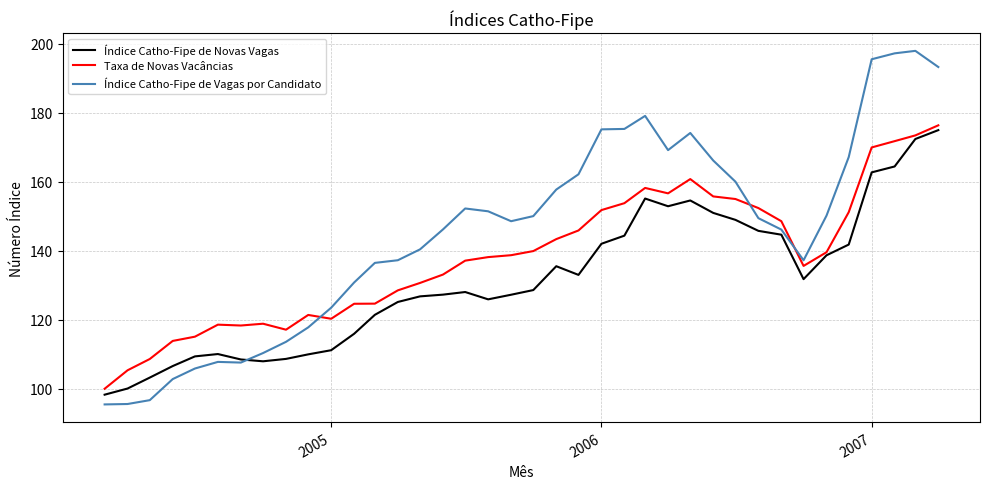

Which series has the widest spread of values?

Índice Catho-Fipe de Vagas por Candidato